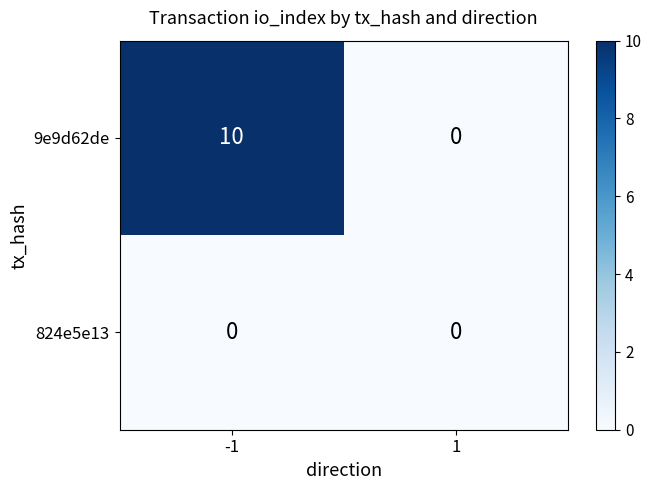

What is the spread (max minus min) of values at -1?

10